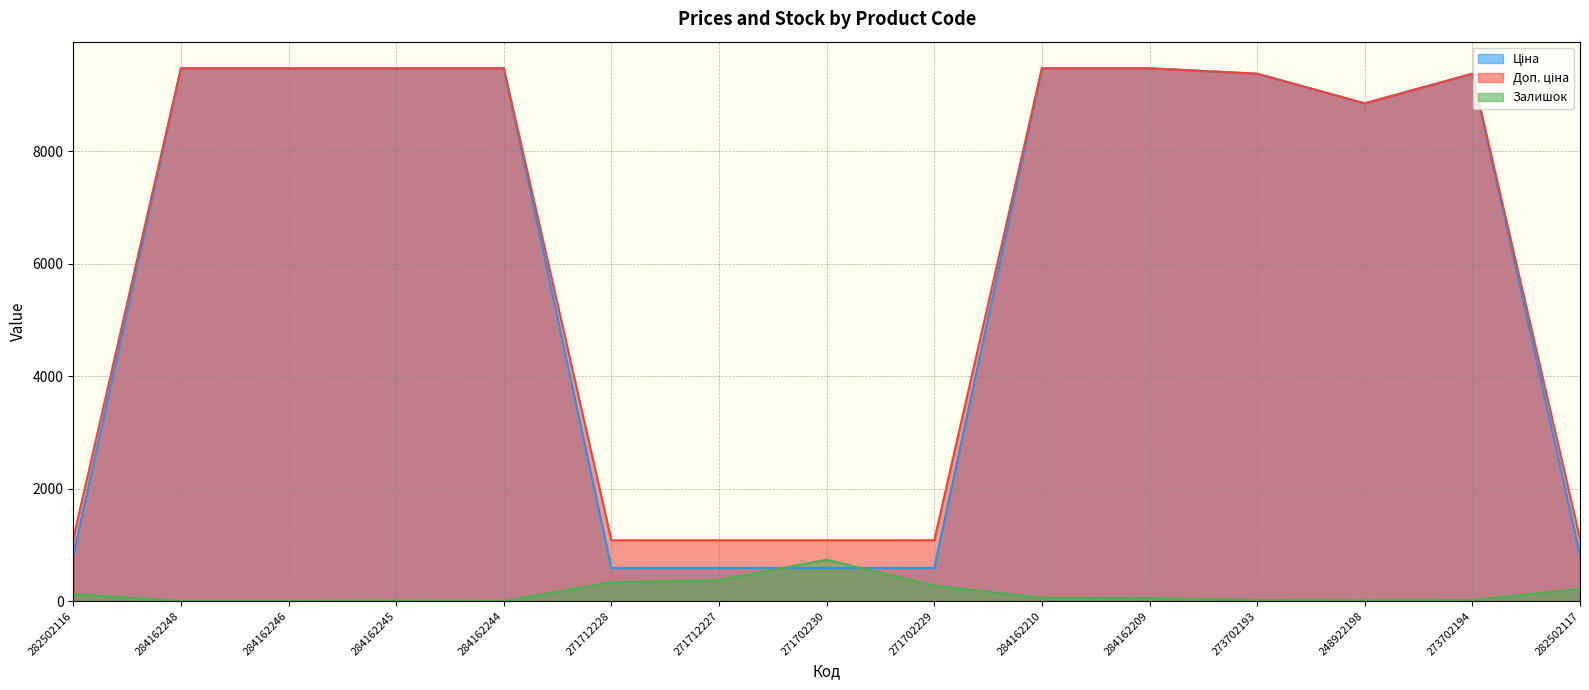

At which label does Ціна reach its minimum?

271712228